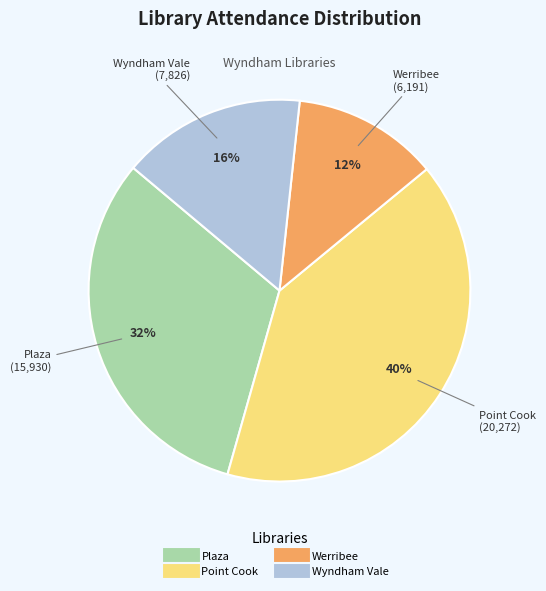

Rank the categories by value from lowest to highest.

Werribee, Wyndham Vale, Plaza, Point Cook